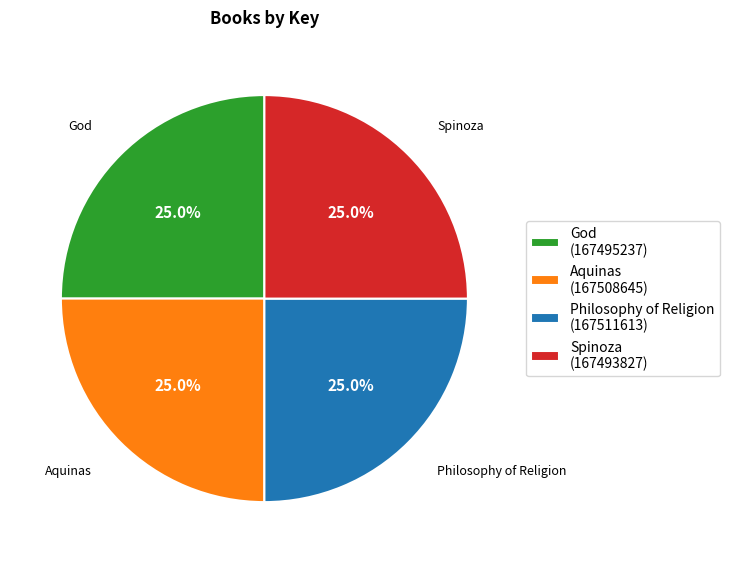

How many segments does this pie chart have?

4